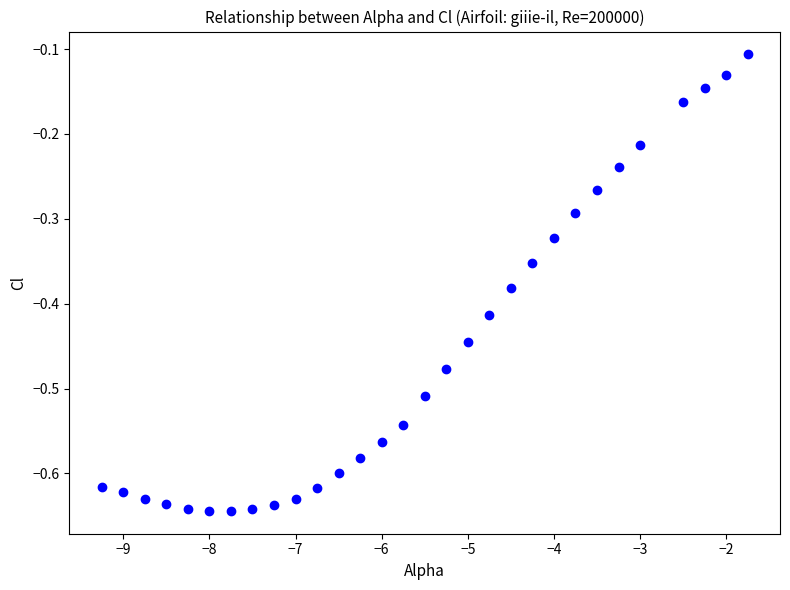

What is the range of Y values (max minus min)?

0.5